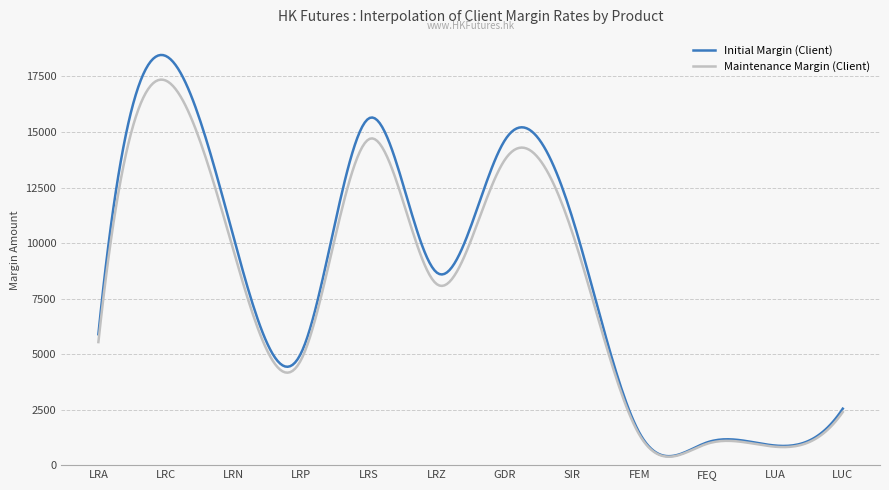

Which series has the largest range (max minus min)?

Initial Margin (Client)